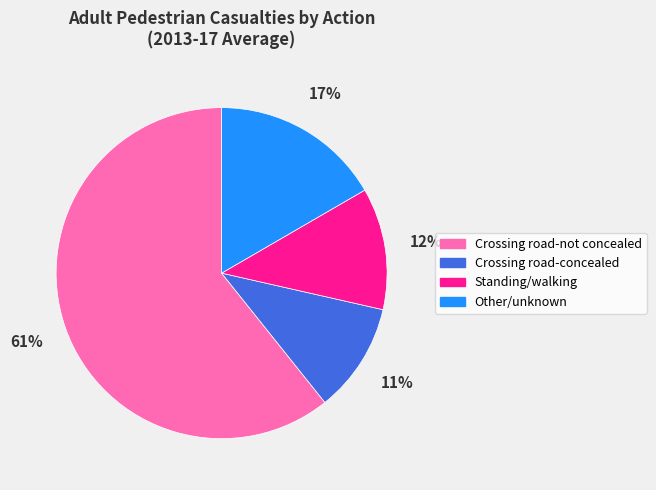

Between Standing/walking and Crossing road-concealed, which is larger?

Standing/walking